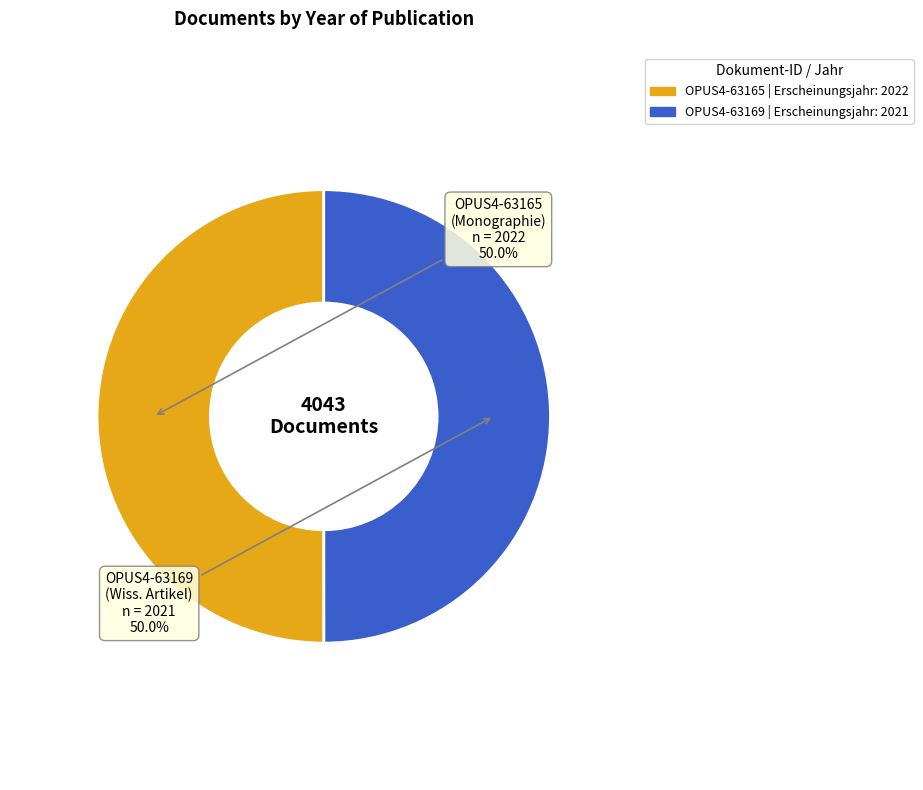

What portion of the pie excludes OPUS4-63169?

50.0%